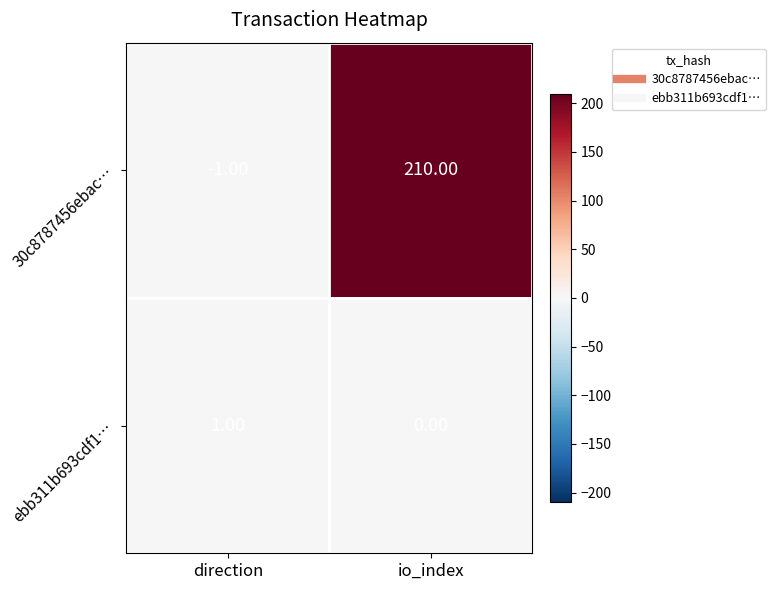

At which label does 30c8787456ebac… reach its minimum?

direction